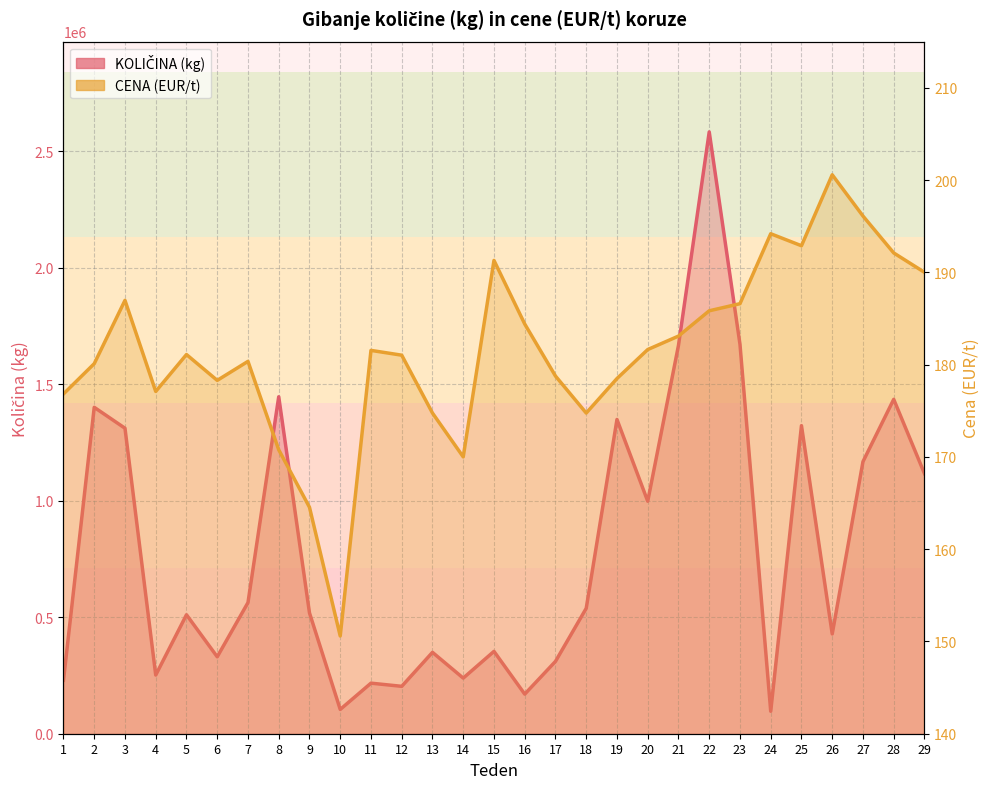

What is the difference between the second highest and minimum values in the CENA (EUR/t) series?

45.5